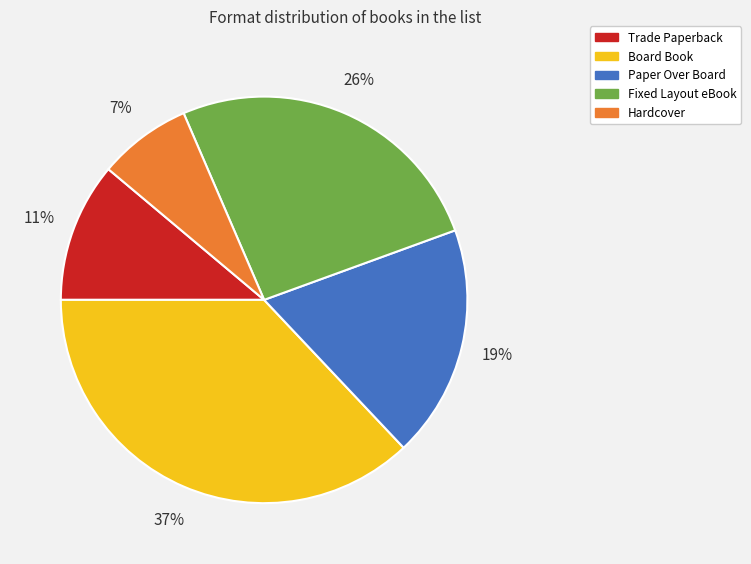

What percentage is the Paper Over Board slice, to the nearest percent?

19%